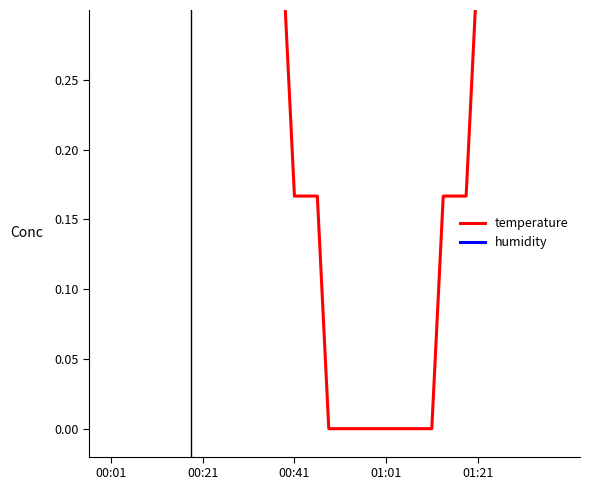

True or false: humidity and temperature cross at least once.

True